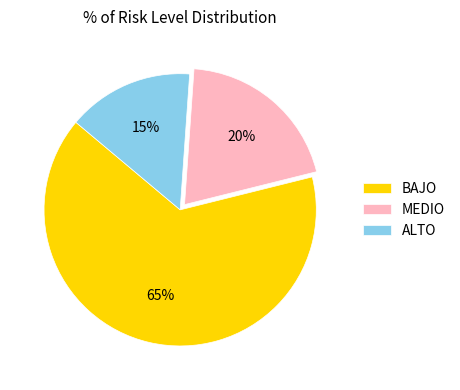

Which slice is the smallest?

ALTO